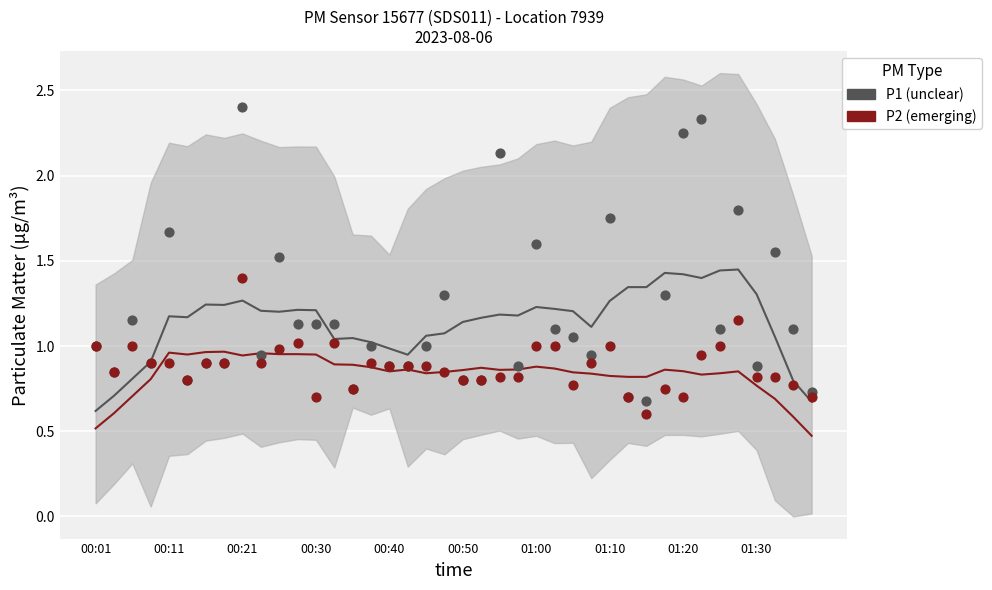

Which series has the widest spread of Y values?

P1 (unclear)